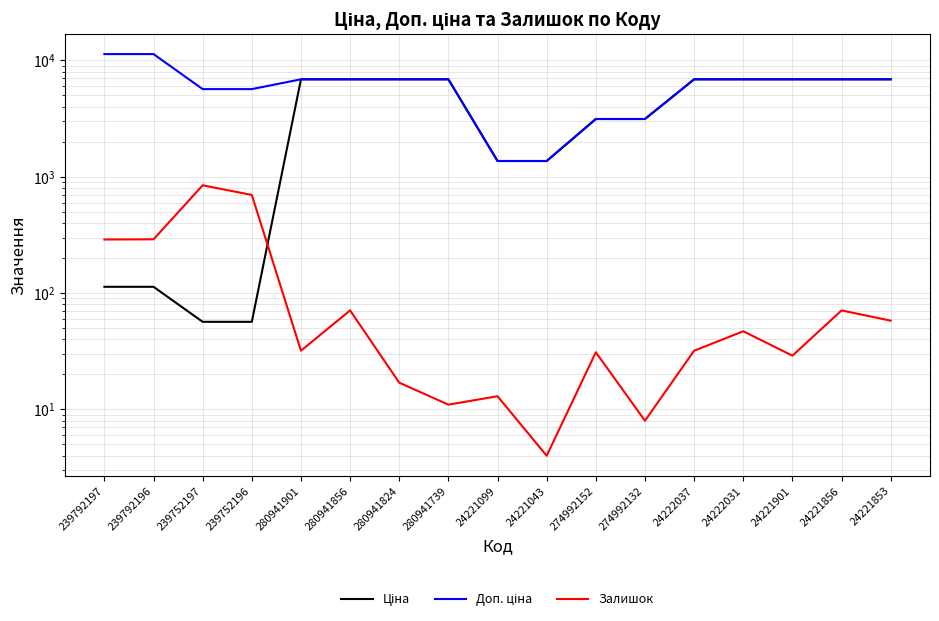

List the series in order of their peak value, highest first.

Доп. ціна, Ціна, Залишок